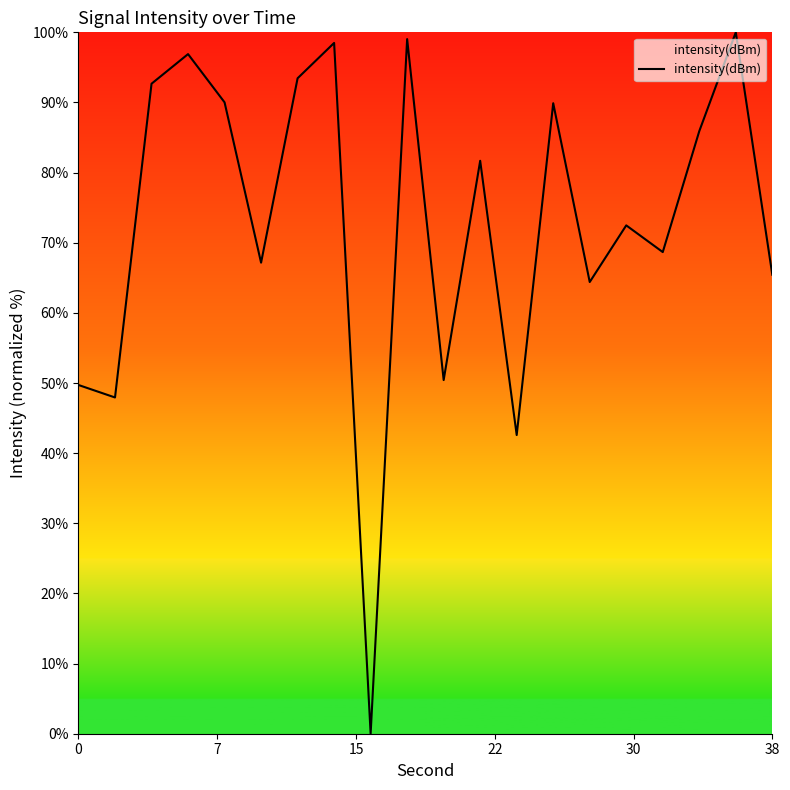

What is the maximum value shown in the chart?

100.0